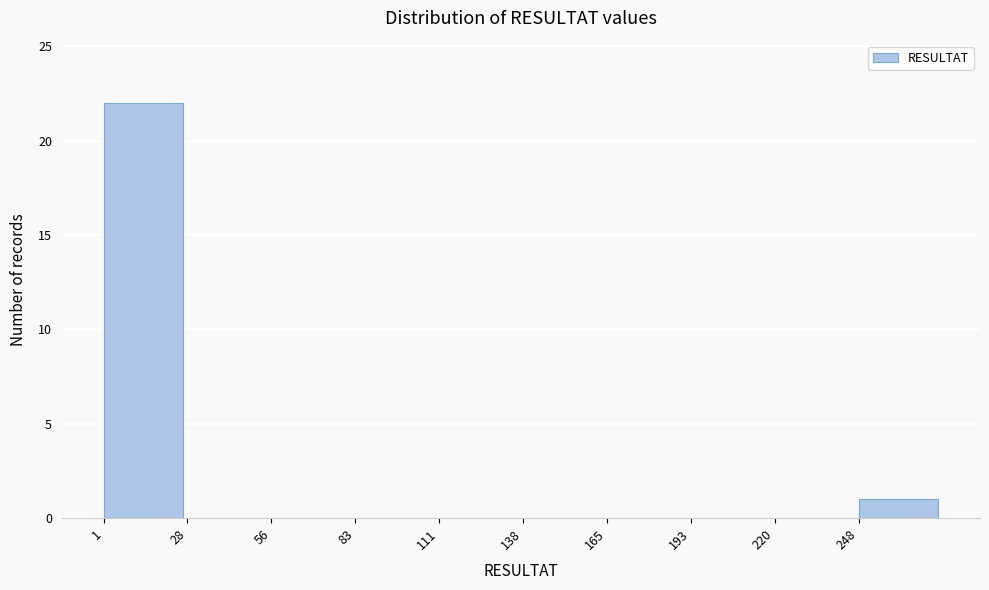

Over which range of the x-axis is the bar tallest?

0 to 30